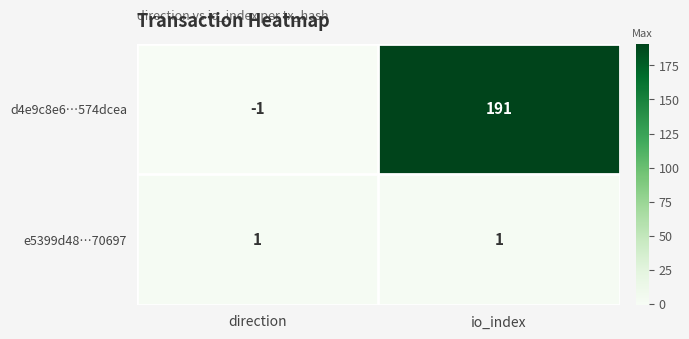

Rank the series at direction from lowest to highest value.

d4e9c8e6…574dcea, e5399d48…70697